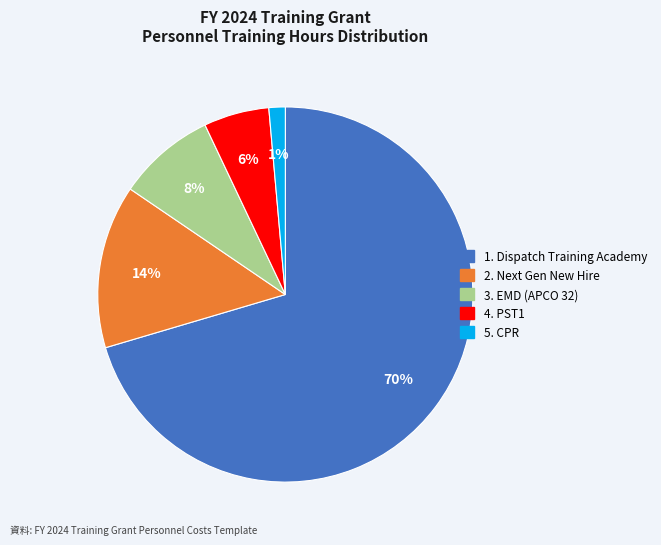

To the nearest percent, what is the average slice percentage?

20%